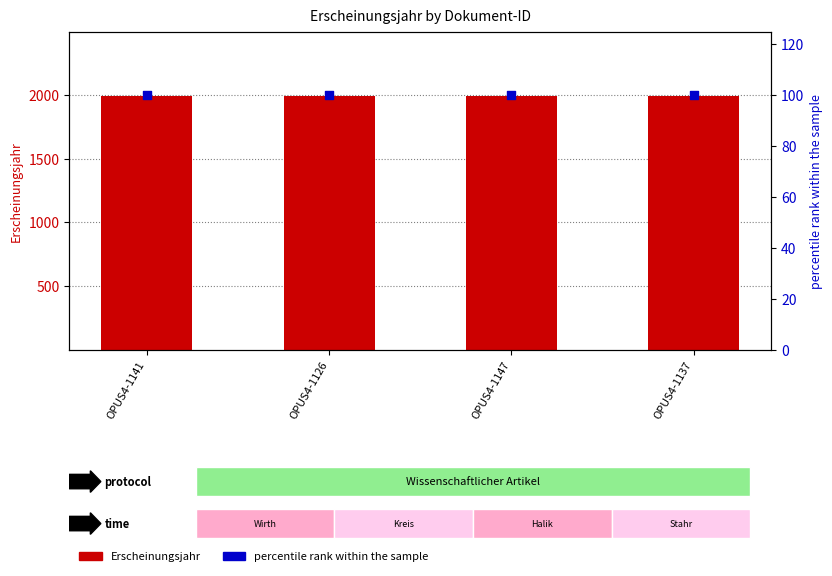

At which category is the sum across all series the highest?

OPUS4-1141